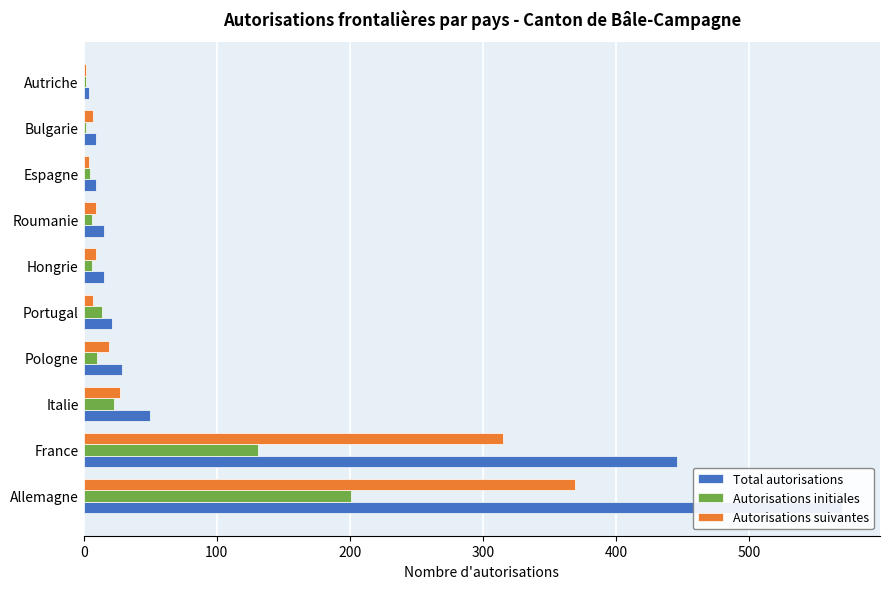

Reading left to right, list all the values displayed in this chart.

Total autorisations: 570	446	50	29	21	15	15	9	9	4
Autorisations initiales: 201	131	23	10	14	6	6	5	2	2
Autorisations suivantes: 369	315	27	19	7	9	9	4	7	2